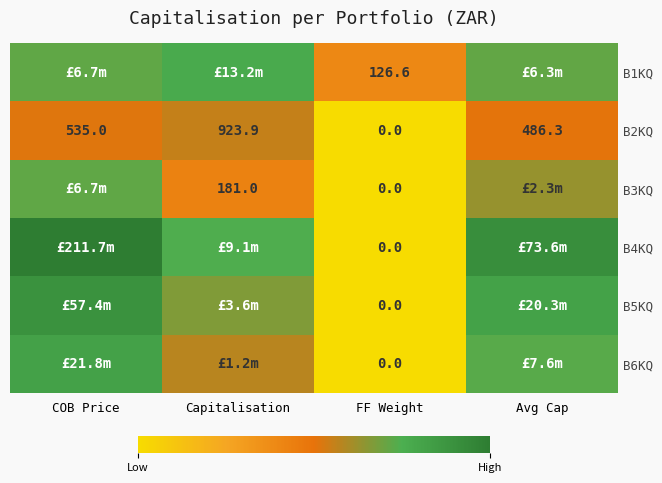

At which label does B6KQ first exceed 8?

COB Price